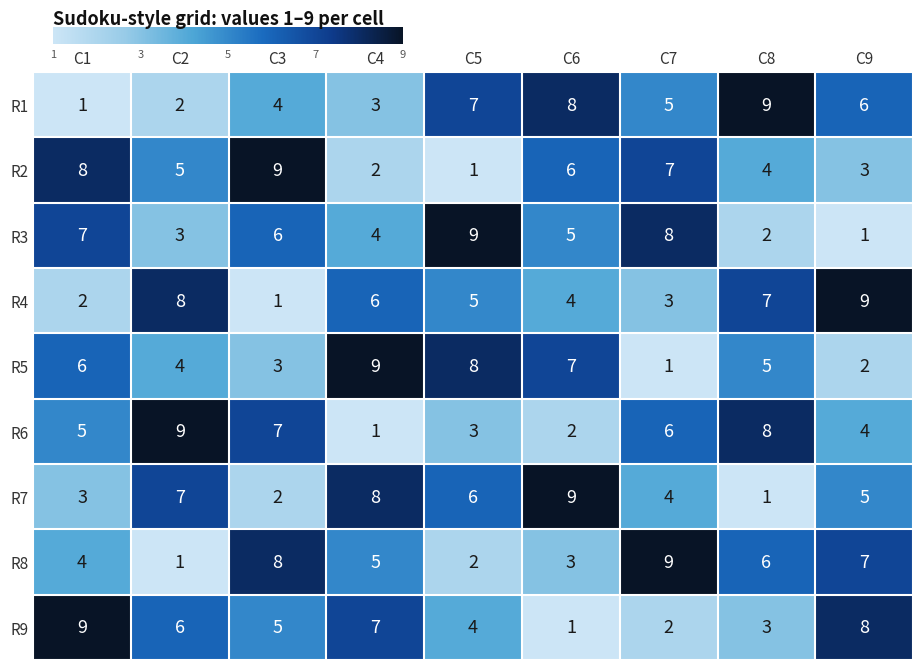

At C2, list the series in order from largest to smallest.

R6, R4, R7, R9, R2, R5, R3, R1, R8